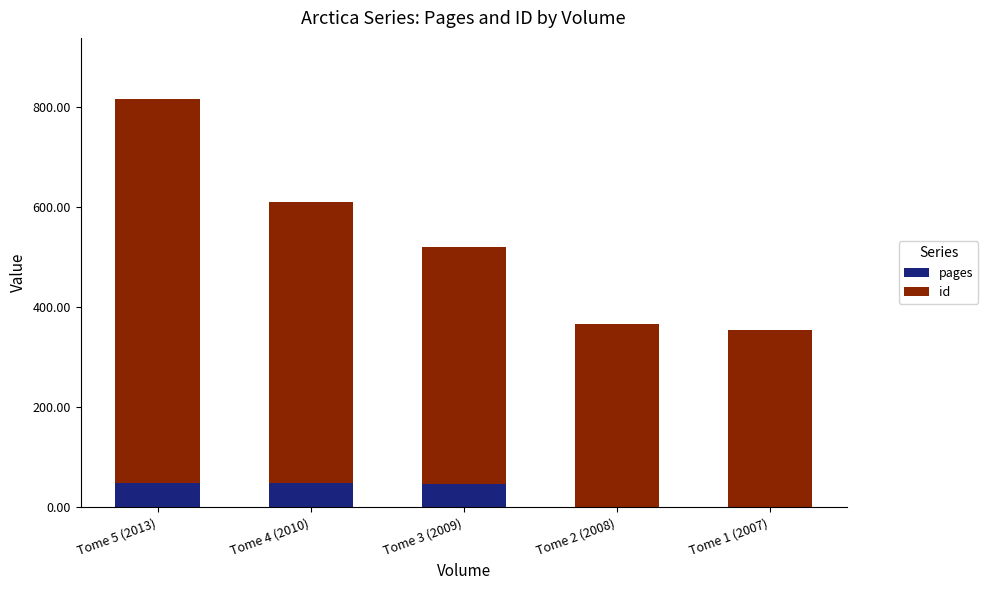

At which label does pages first exceed 46?

Tome 5 (2013)